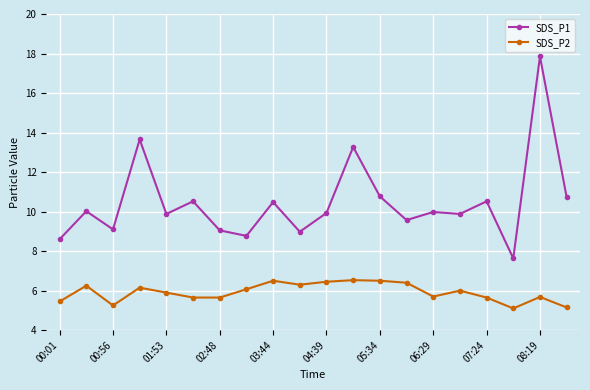

At how many categories does at least one series exceed 8?

19